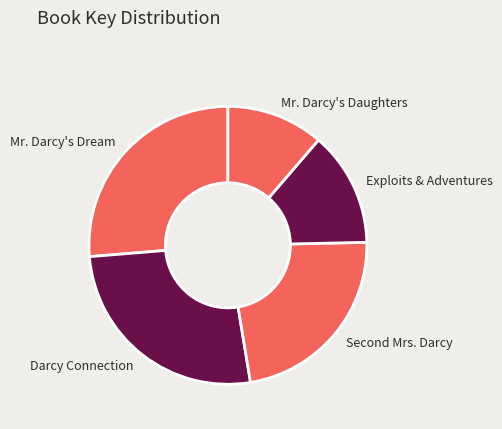

Is it true that Darcy Connection is 26% of the pie?

True